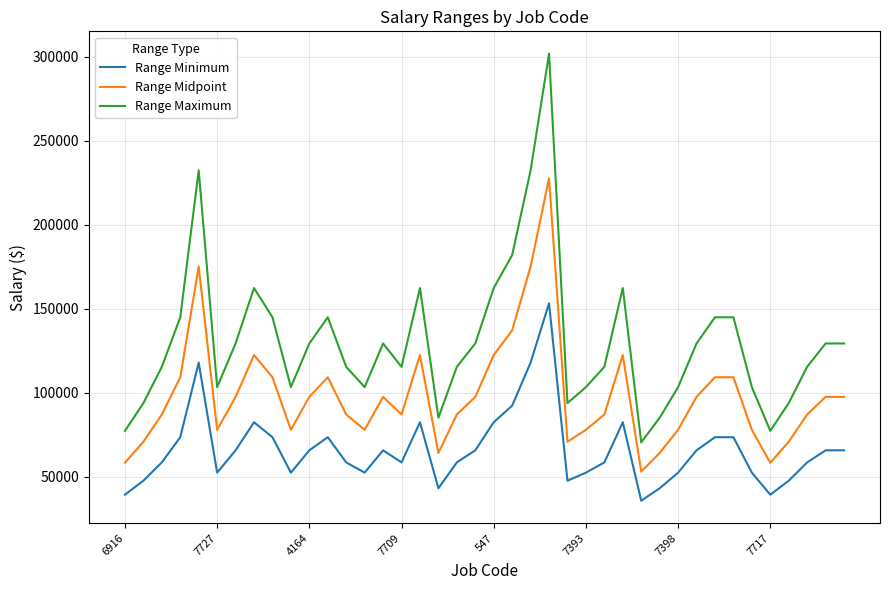

What is the minimum value for Range Maximum?

70400